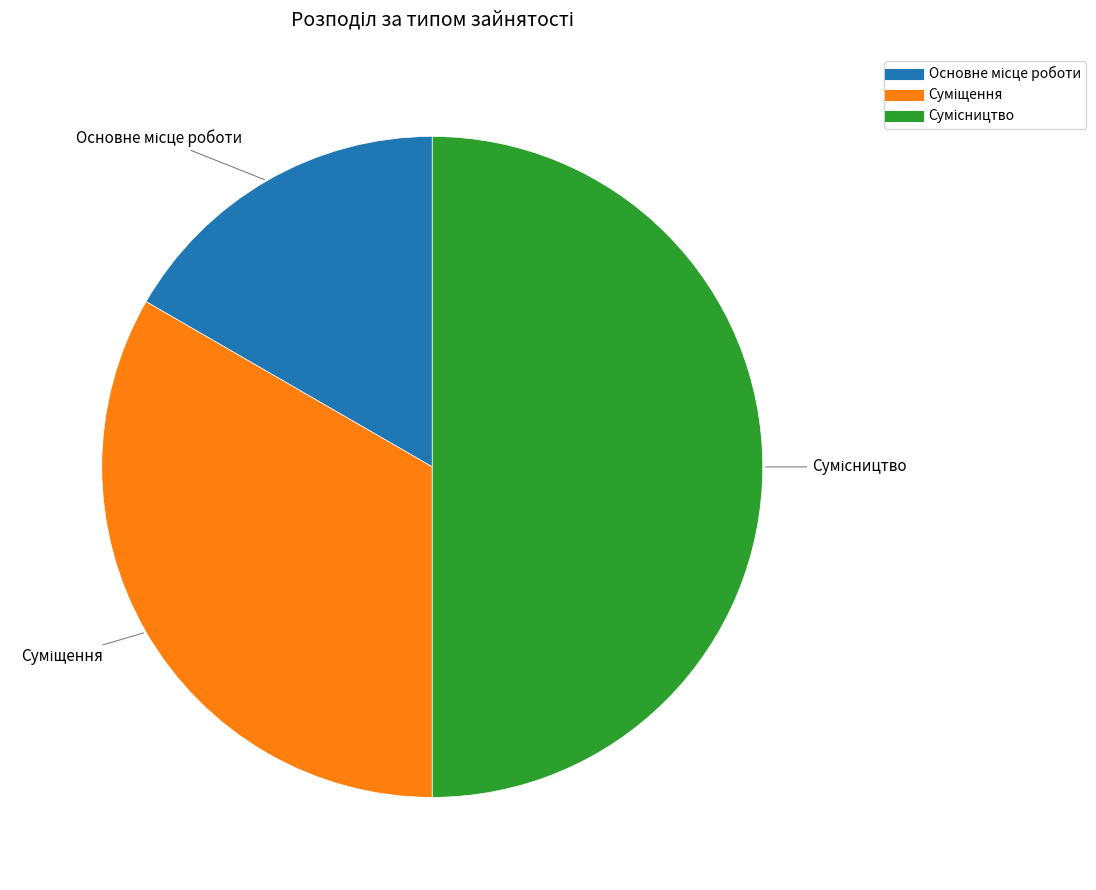

How many segments does this pie chart have?

3